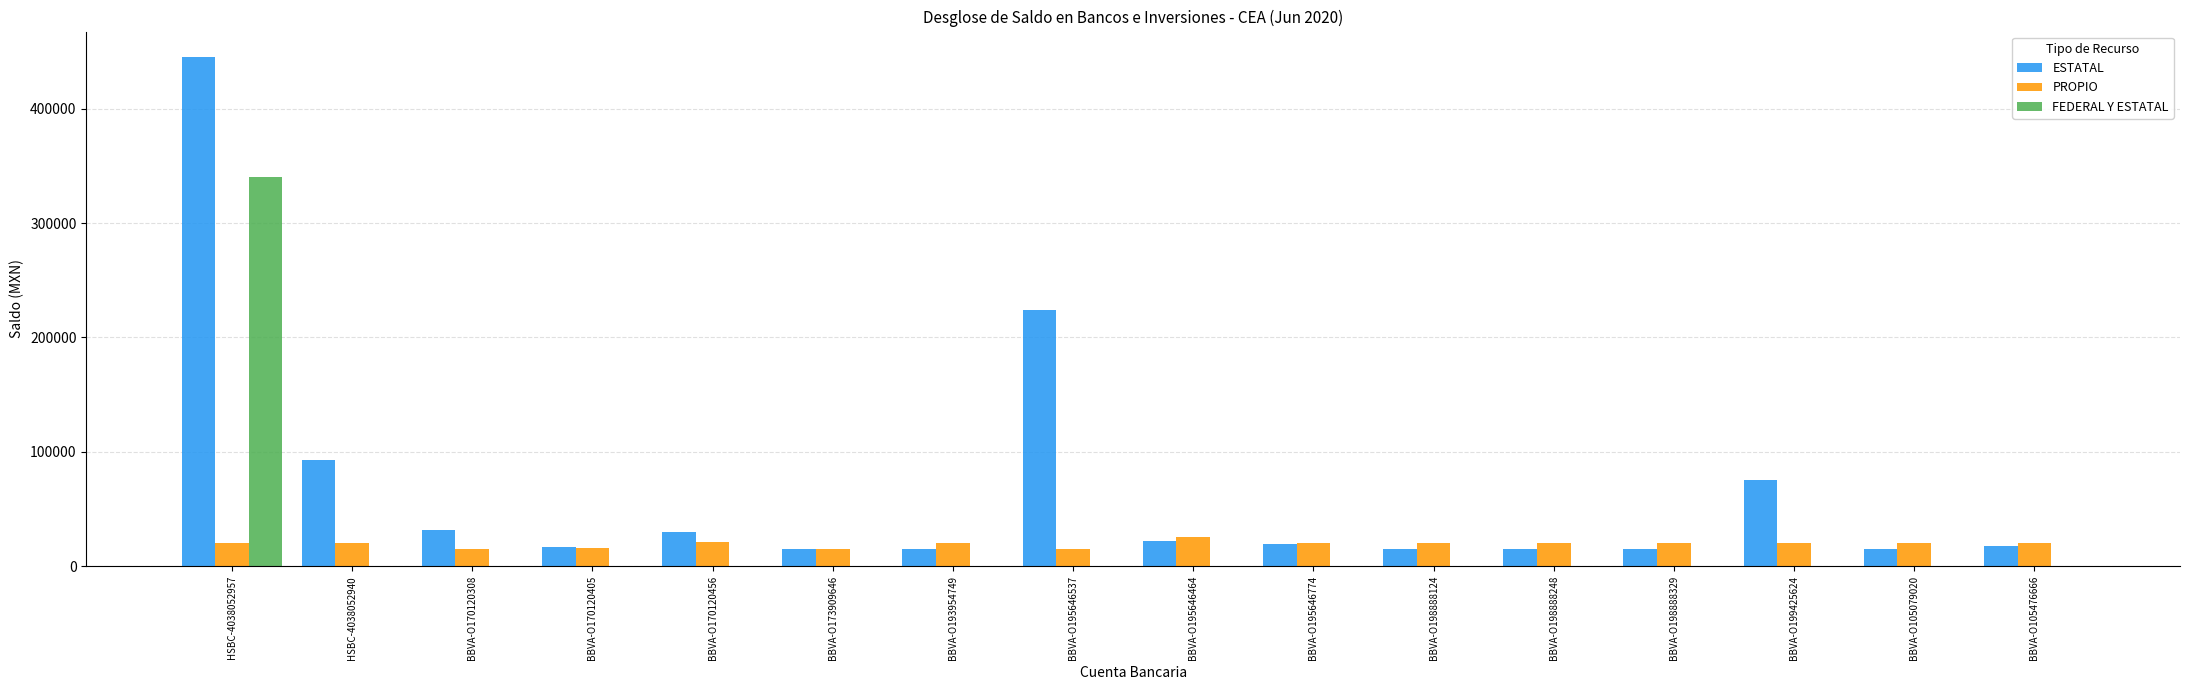

How many values in the PROPIO series exceed 20007?

12